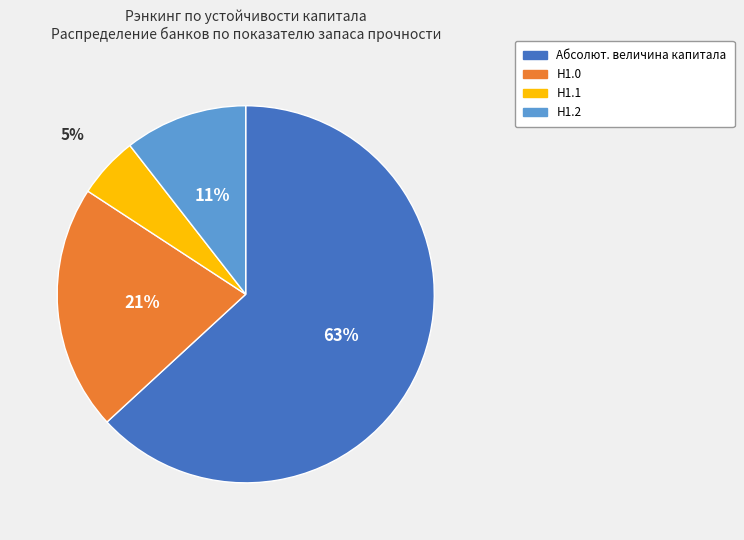

Is it true that Абсолют. величина капитала is 63% of the pie?

True